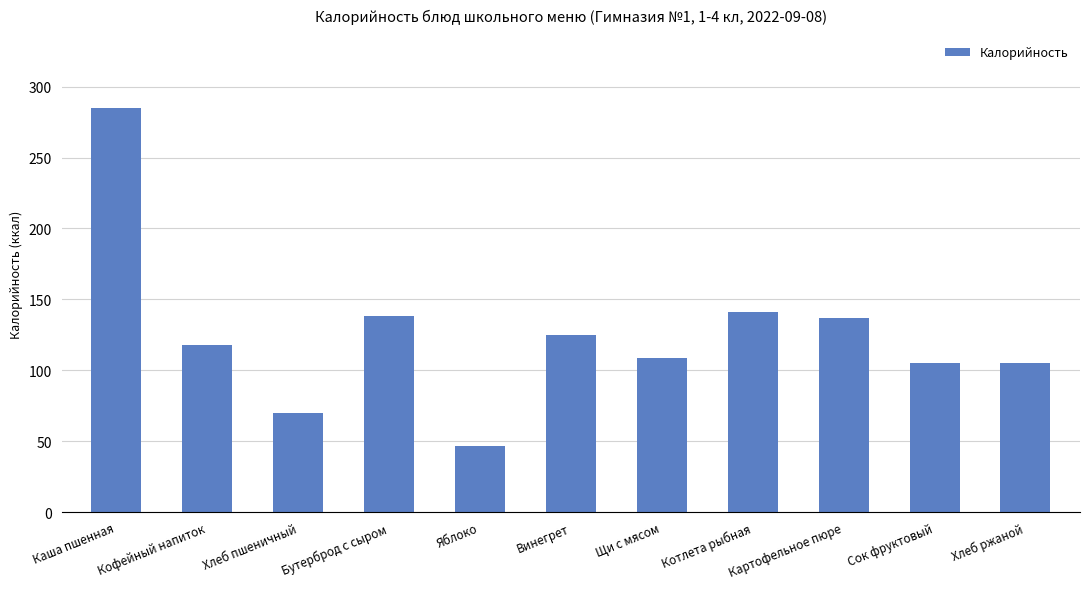

What is the change in value from Каша пшенная to Кофейный напиток?

-167.0